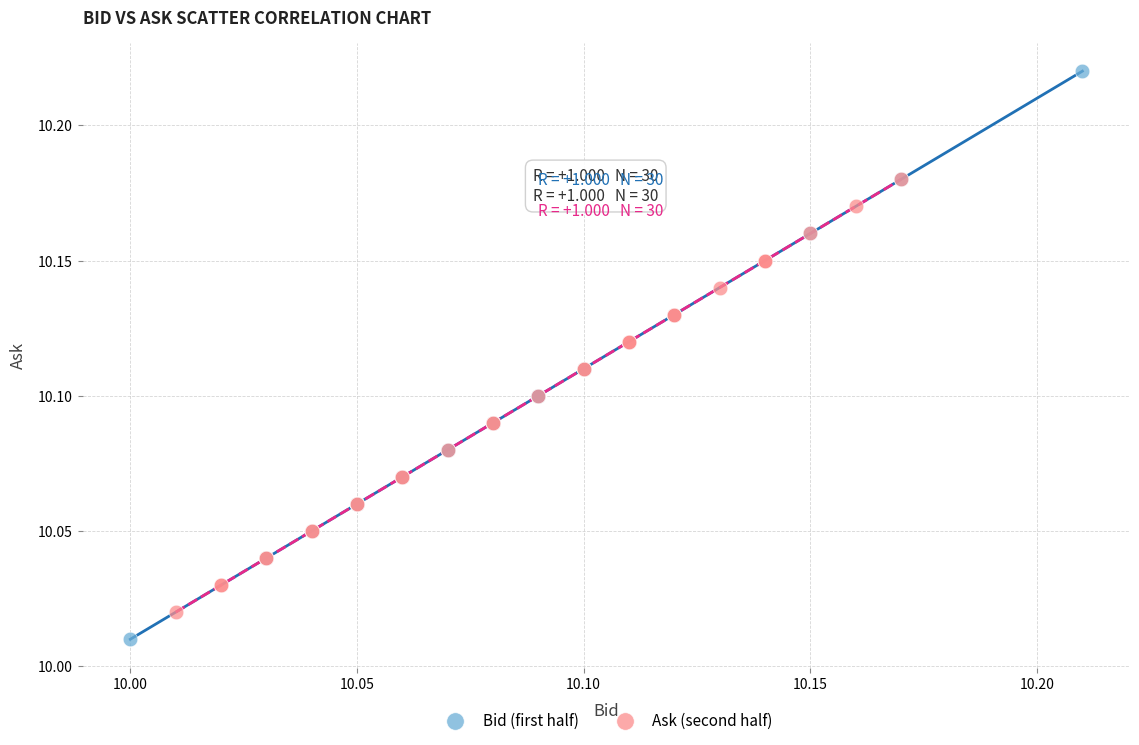

Which series contains the lowest Y value?

Bid (first half)